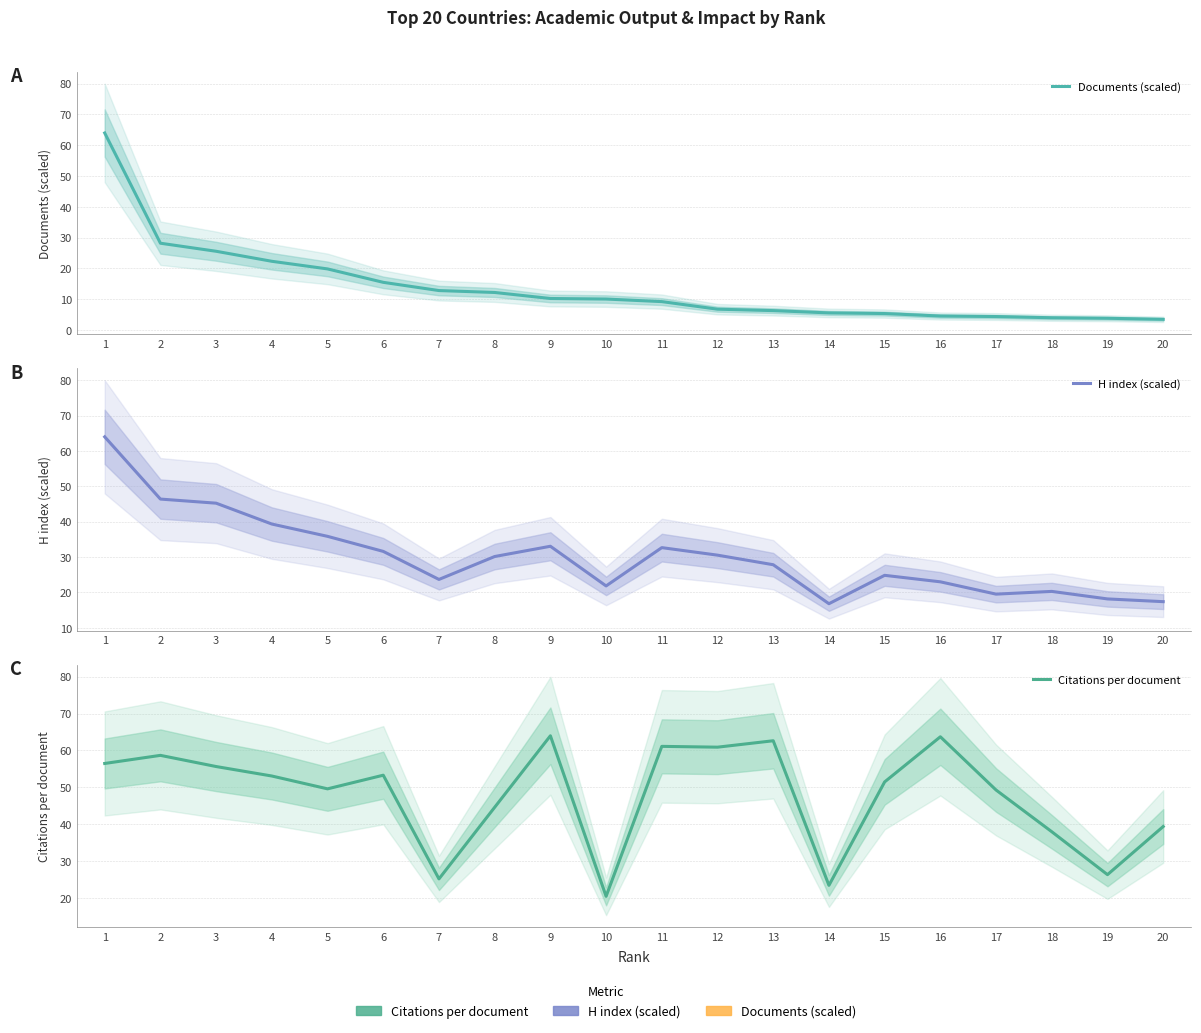

Does the chart have visible grid lines?

Yes